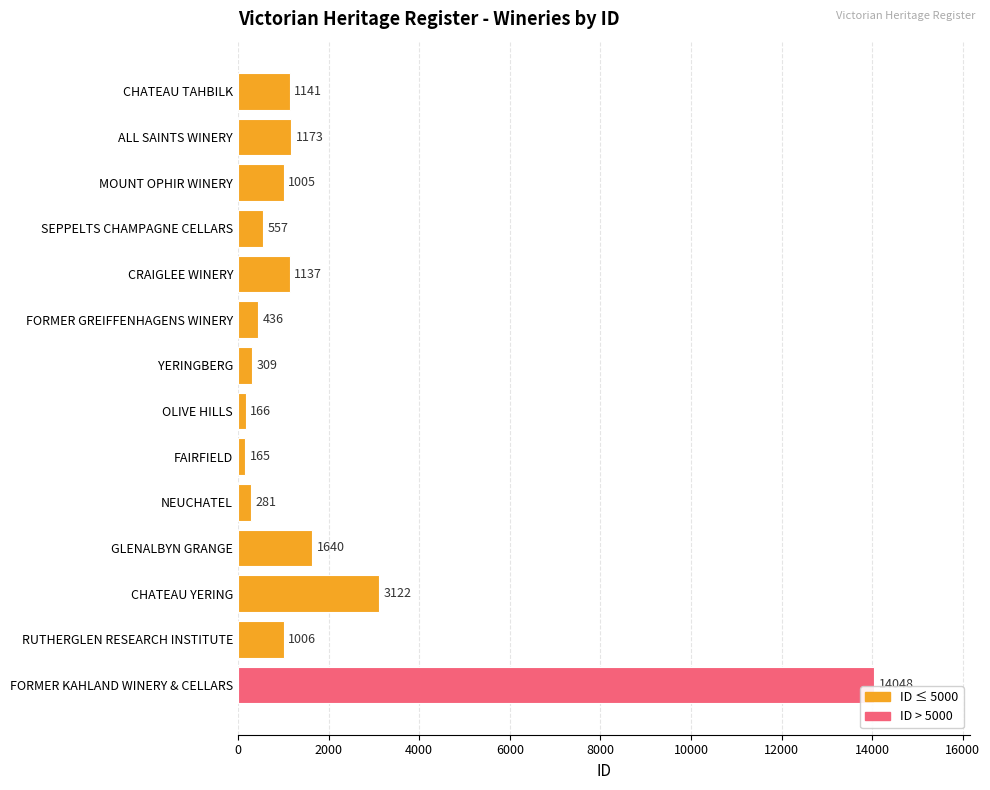

What is the sum of all values?

26186